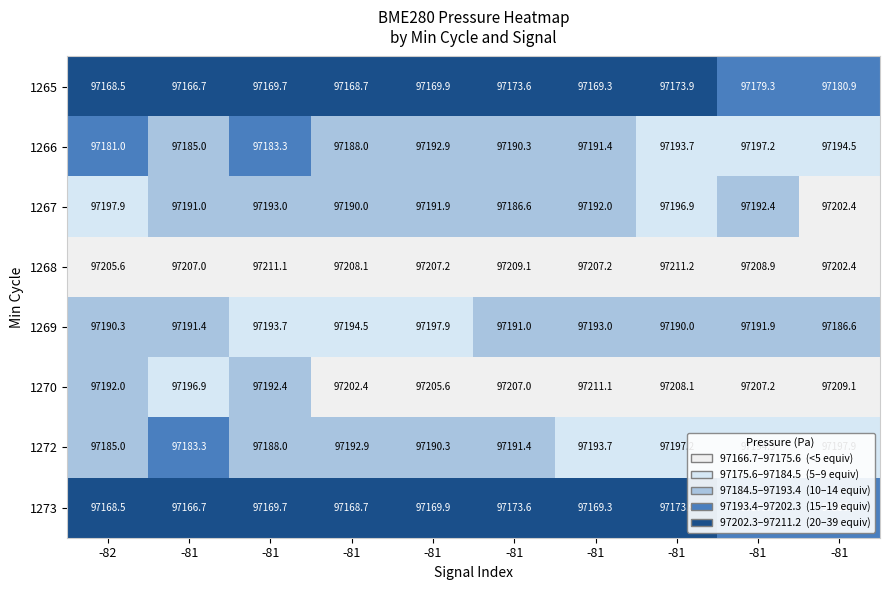

List the series in order of their peak value, lowest first.

1265, 1273, 1266, 1269, 1272, 1267, 1270, 1268